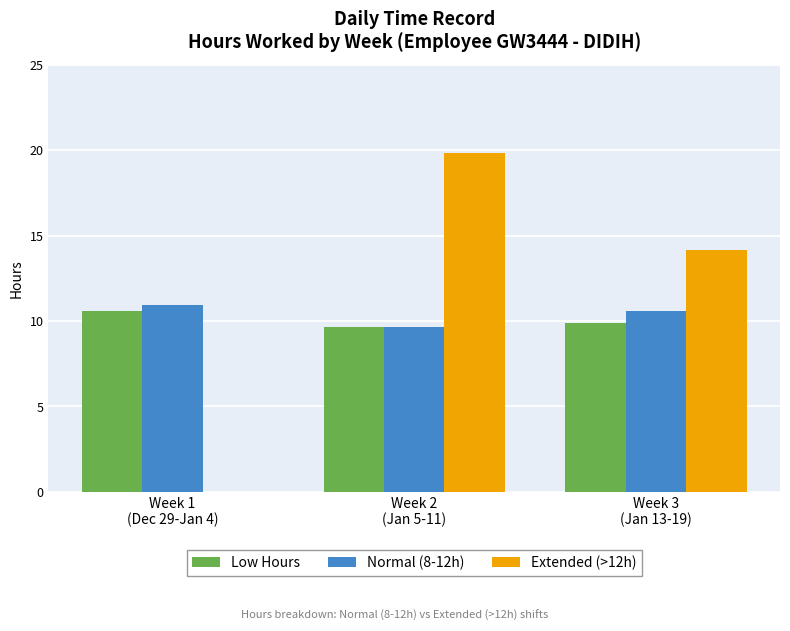

How many Low Hours values are between 9 and 10?

2